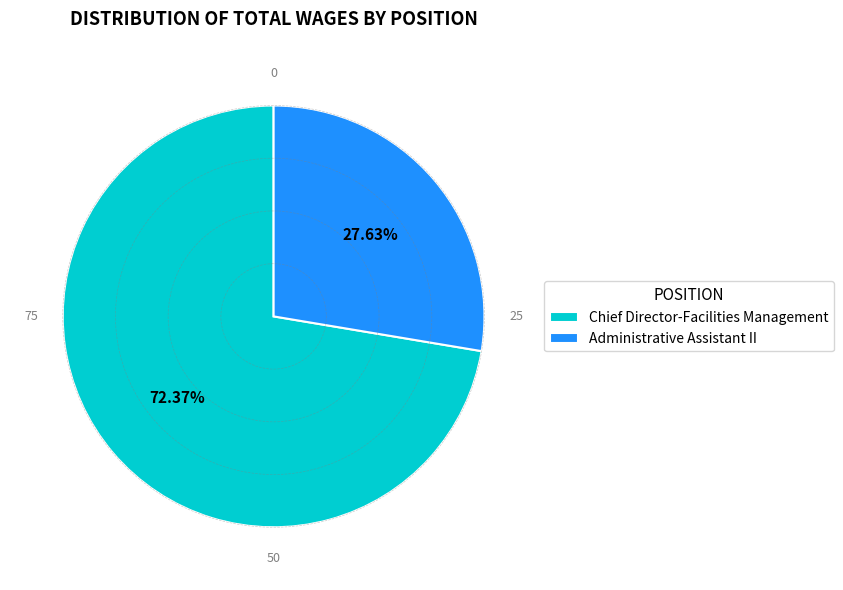

Count the number of slices in the pie.

2